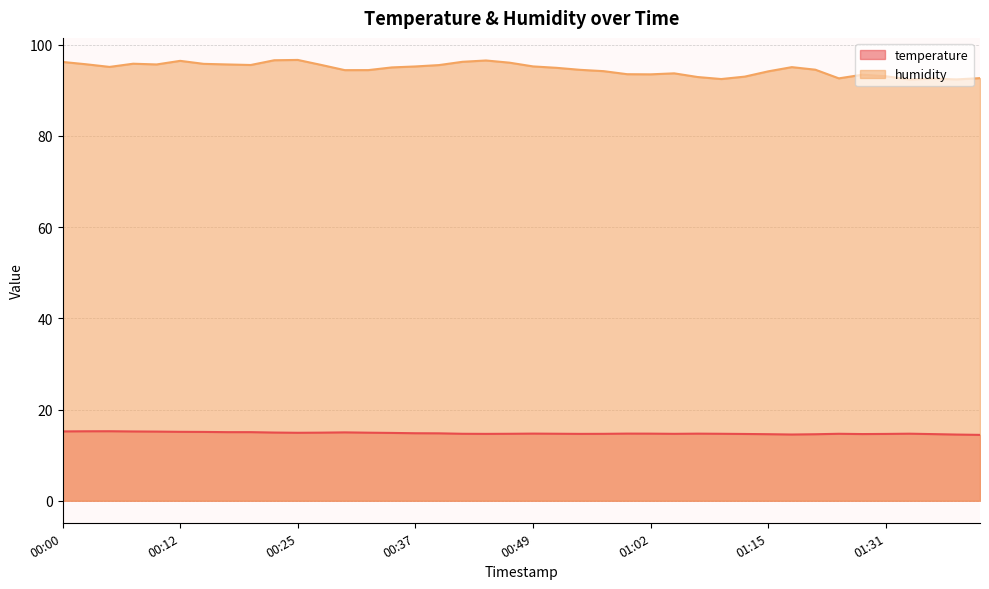

What is the spread (max minus min) of values at 00:44?

81.9